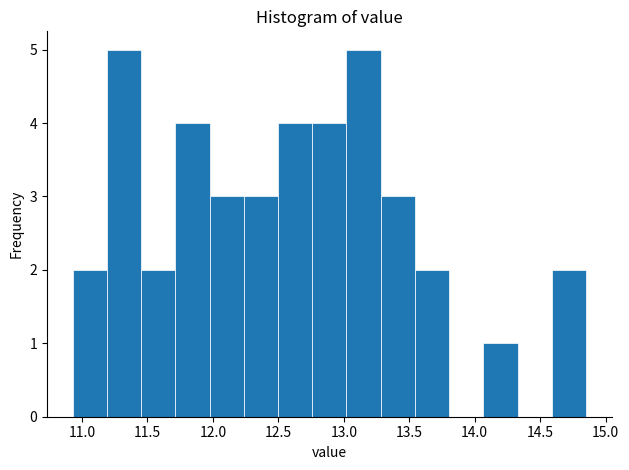

Reading left to right, list every bar in this chart as the range it spans on the x-axis followed by its height. Neither the bar edges nor the heights are printed on the chart, so give them approximately, as read against the axes.

10.95 to 11.20: 2
11.20 to 11.45: 5
11.45 to 11.70: 2
11.70 to 12.00: 4
12.00 to 12.25: 3
12.25 to 12.50: 3
12.50 to 12.75: 4
12.75 to 13.00: 4
13.00 to 13.30: 5
13.30 to 13.55: 3
13.55 to 13.80: 2
13.80 to 14.05: 0
14.05 to 14.35: 1
14.35 to 14.60: 0
14.60 to 14.85: 2